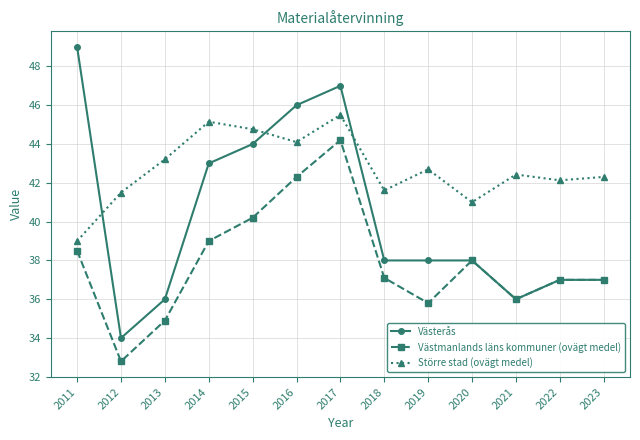

Which series has the largest total across all categories?

Större stad (ovägt medel)